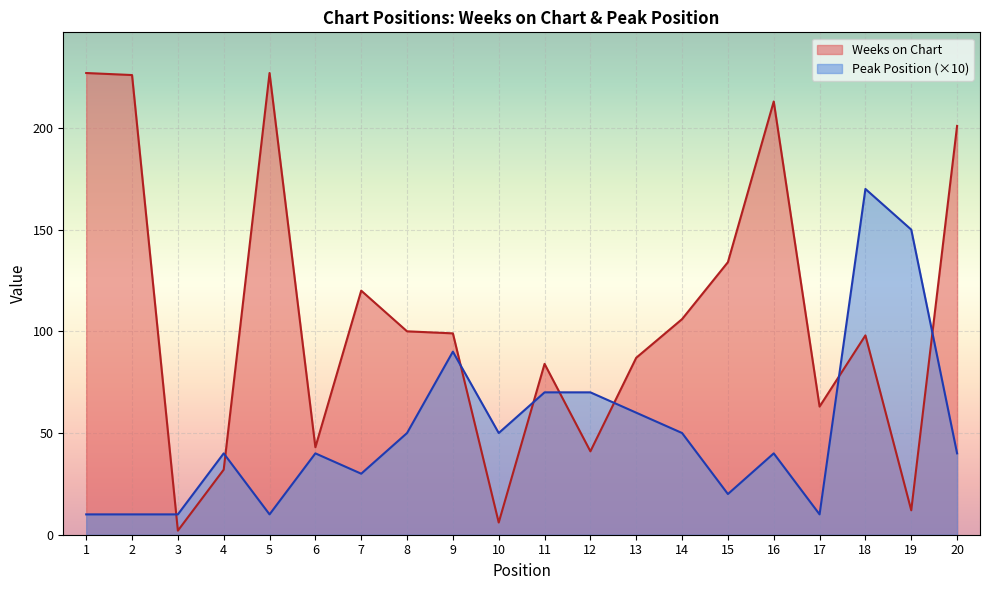

What is the difference between the maximum and minimum values in the Peak Position series?

160